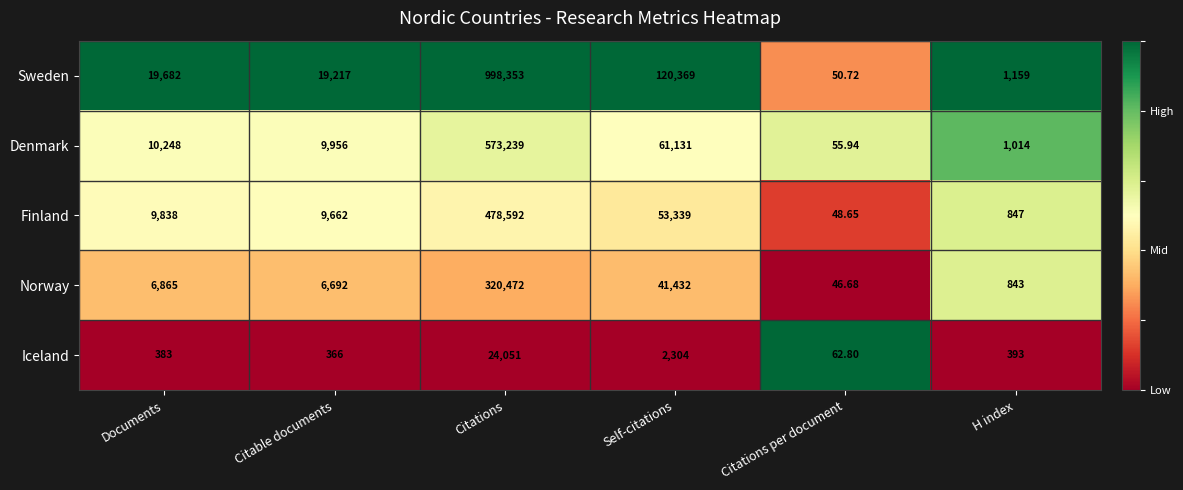

Which series has the widest spread of values?

Sweden